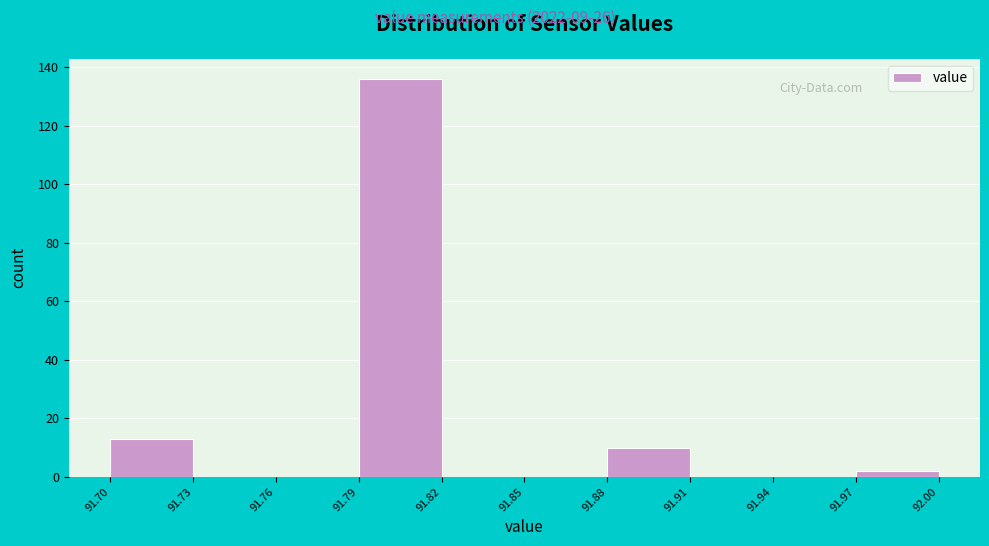

Reading left to right, list every bar in this chart as the range it spans on the x-axis followed by its height. The values are not printed on the chart, so give them approximately, as read against the axis.

91.70 to 91.73: 14
91.73 to 91.76: 0
91.76 to 91.79: 0
91.79 to 91.82: 136
91.82 to 91.85: 0
91.85 to 91.88: 0
91.88 to 91.91: 10
91.91 to 91.94: 0
91.94 to 91.97: 0
91.97 to 92.00: 2